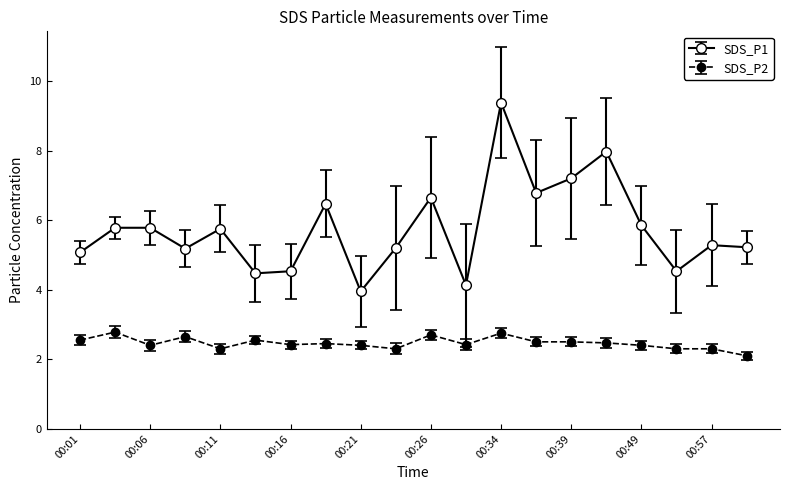

What is the highest value of the SDS_P1 series?

9.4